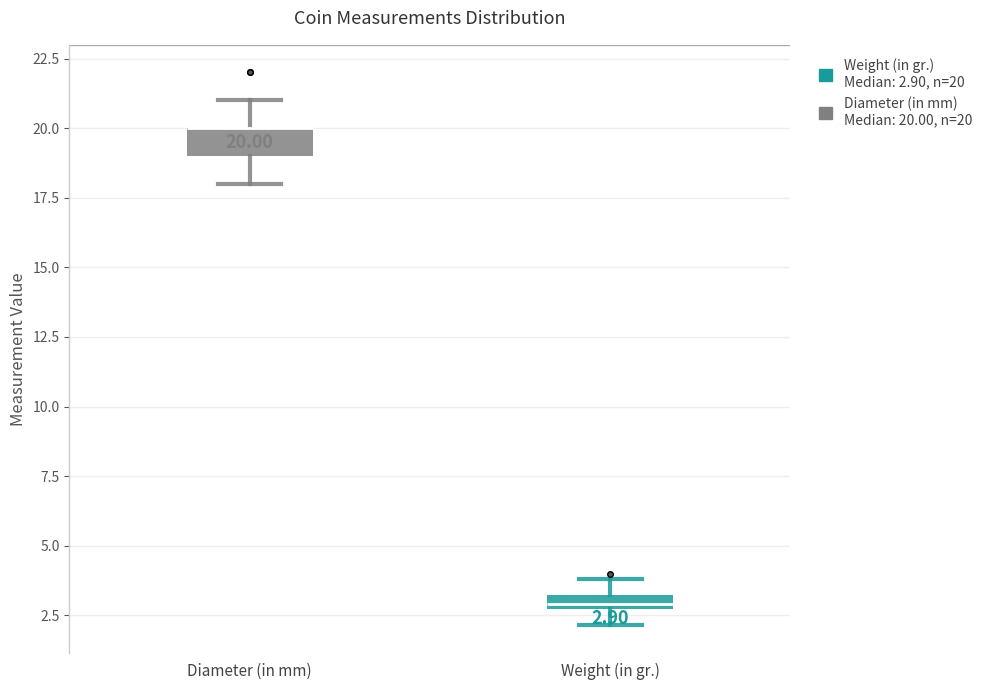

Which box is the tallest, from its lower edge to its upper edge?

Diameter (in mm)